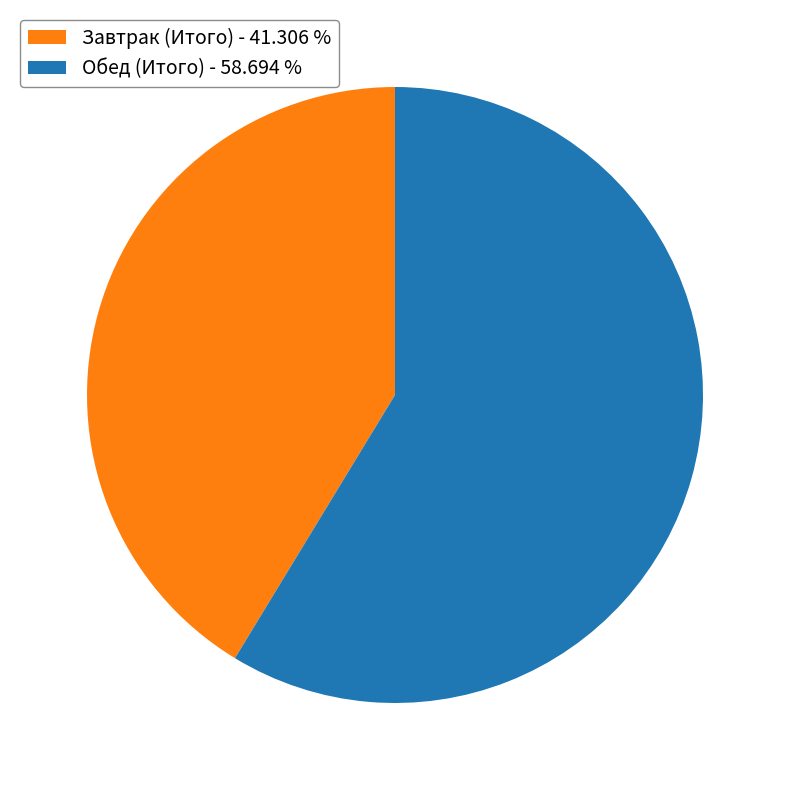

Which slice is the largest?

Обед (Итого)